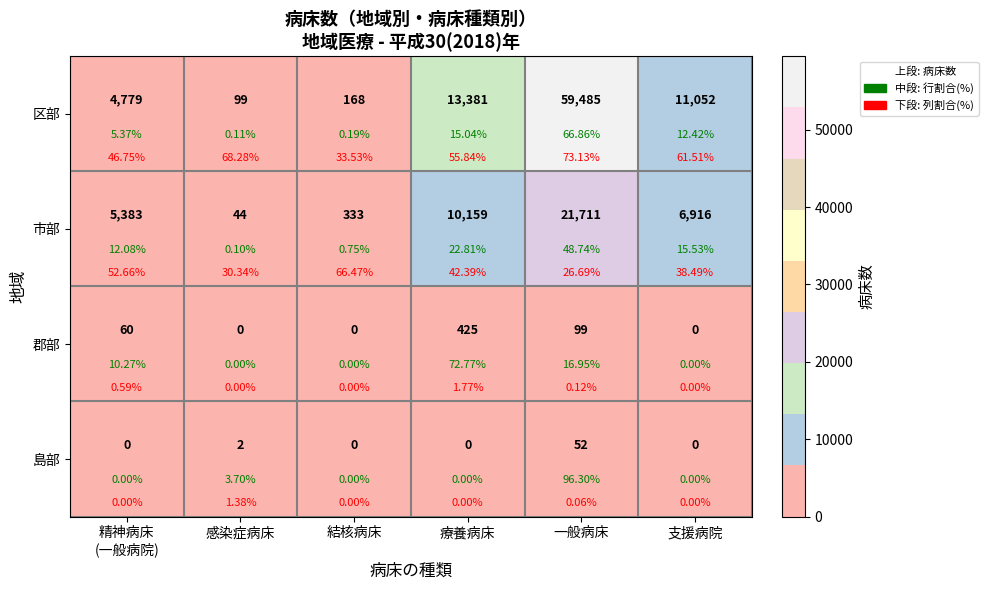

How many data points in 郡部 are less than 60?

3